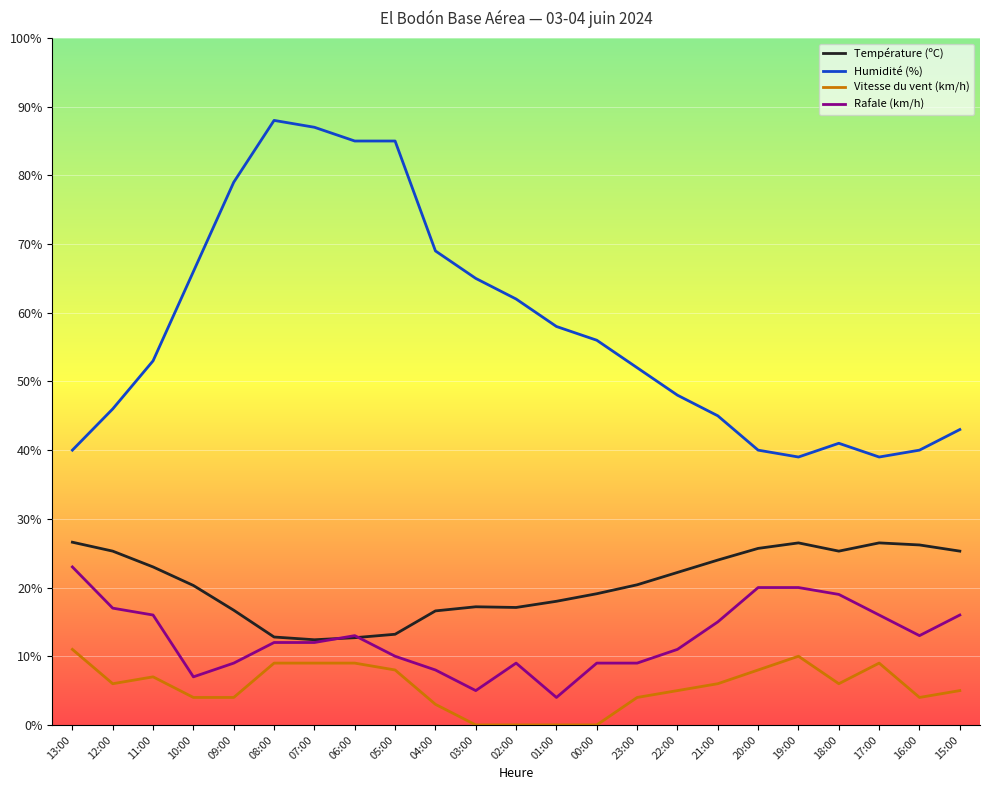

Which series has the largest range (max minus min)?

Humidité (%)